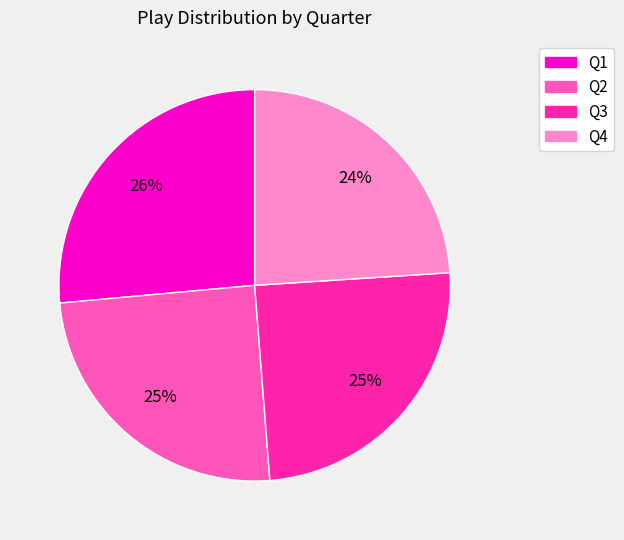

To the nearest percent, what portion does Q2 represent?

25%